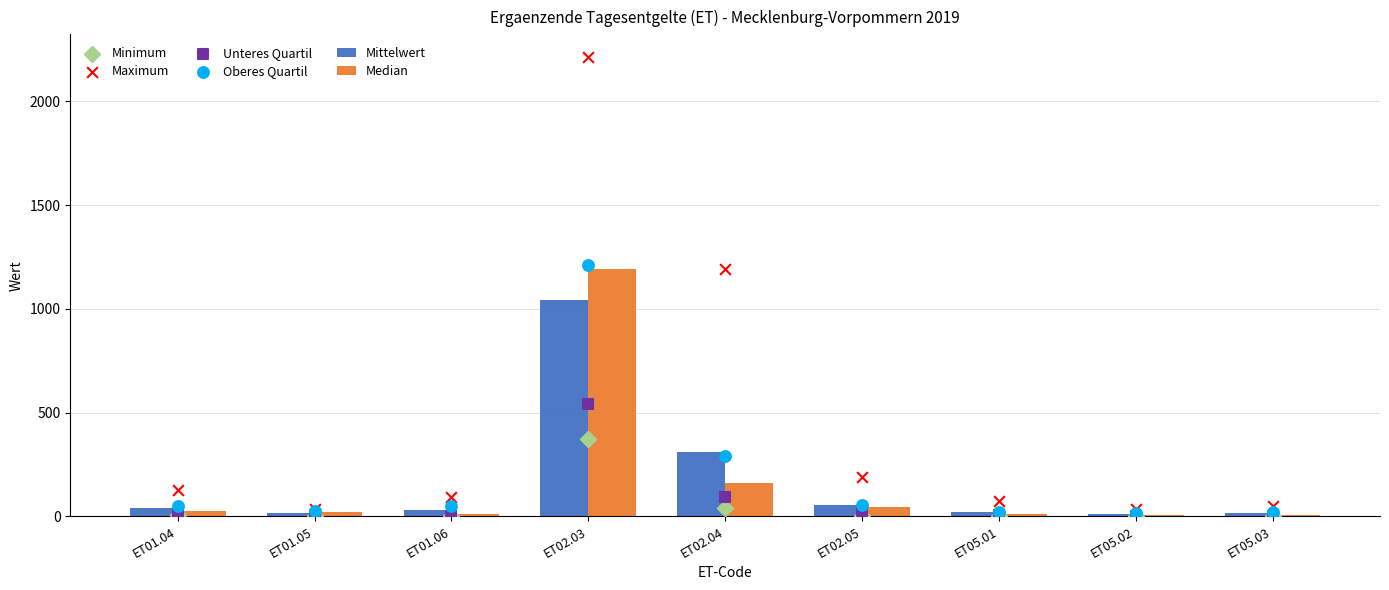

Which series has the widest spread of Y values?

Maximum